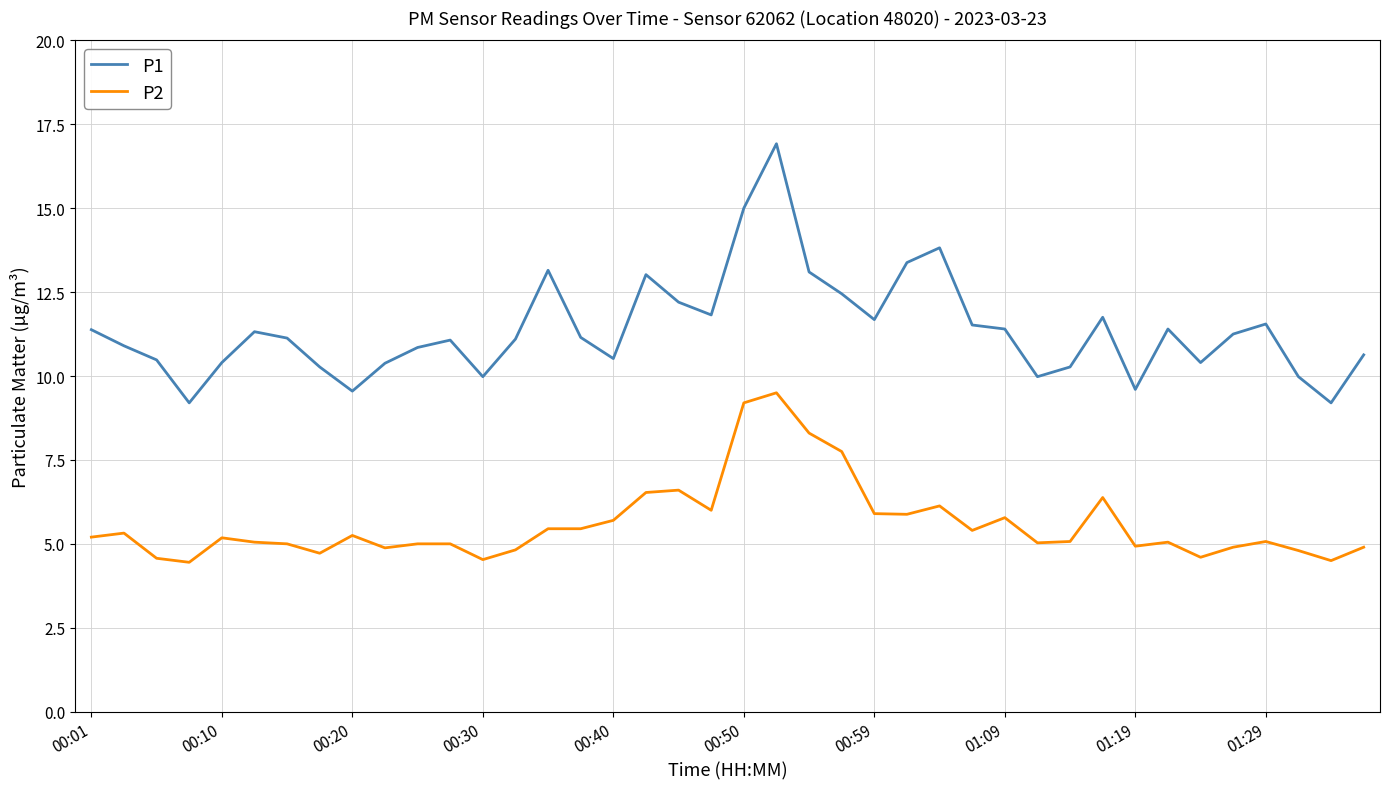

List the series in order of their peak value, lowest first.

P2, P1